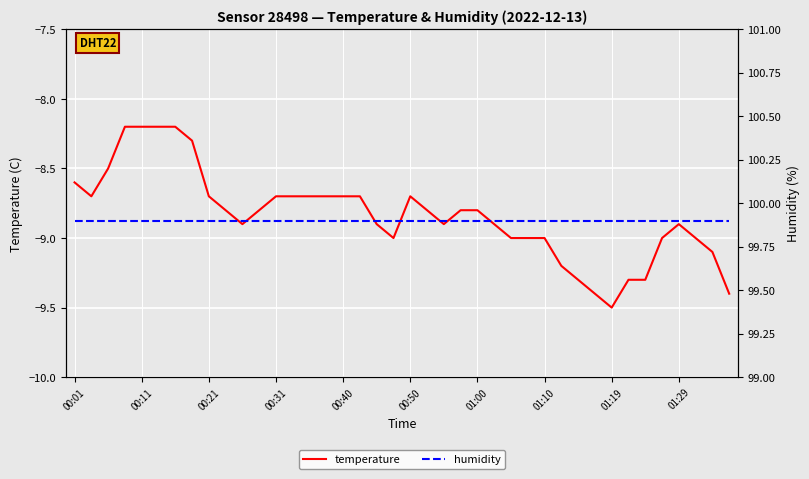

The temperature series shows -5.3 at 00:21. True or false?

False